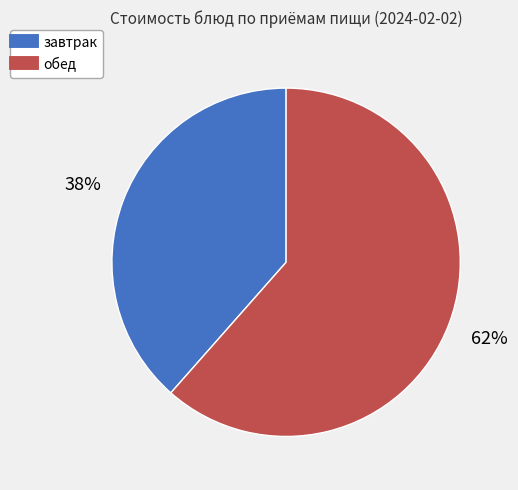

Is there a majority slice in this chart?

Yes